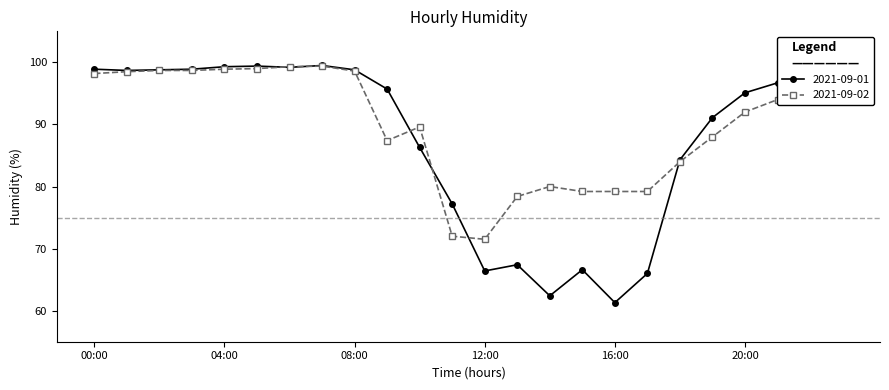

What is the difference between the second highest and minimum values in the 2021-09-02 series?

27.8